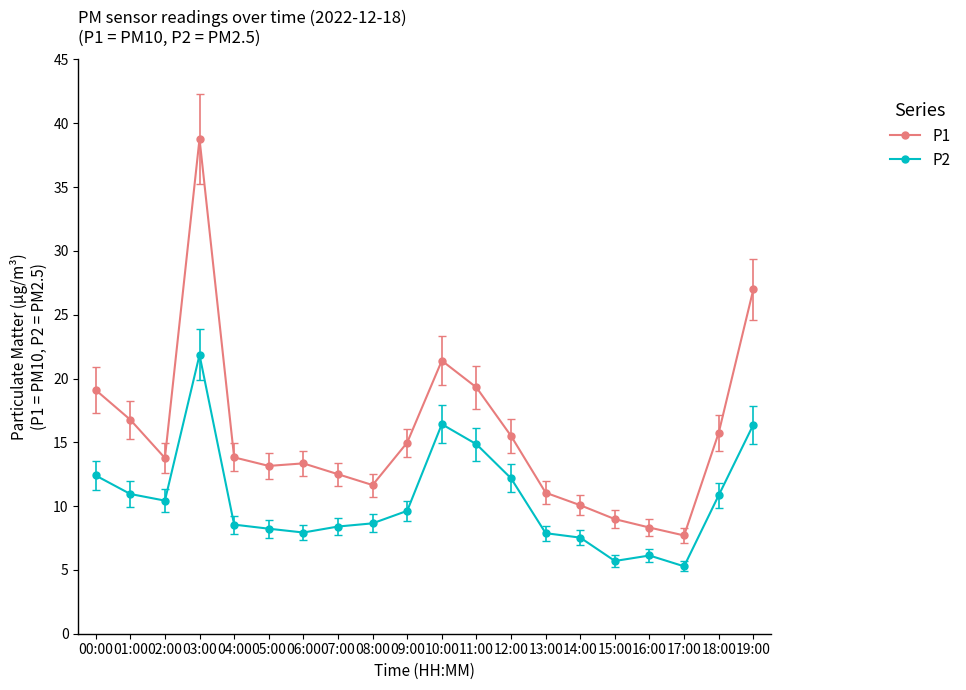

Where is the first local maximum for P2?

03:00